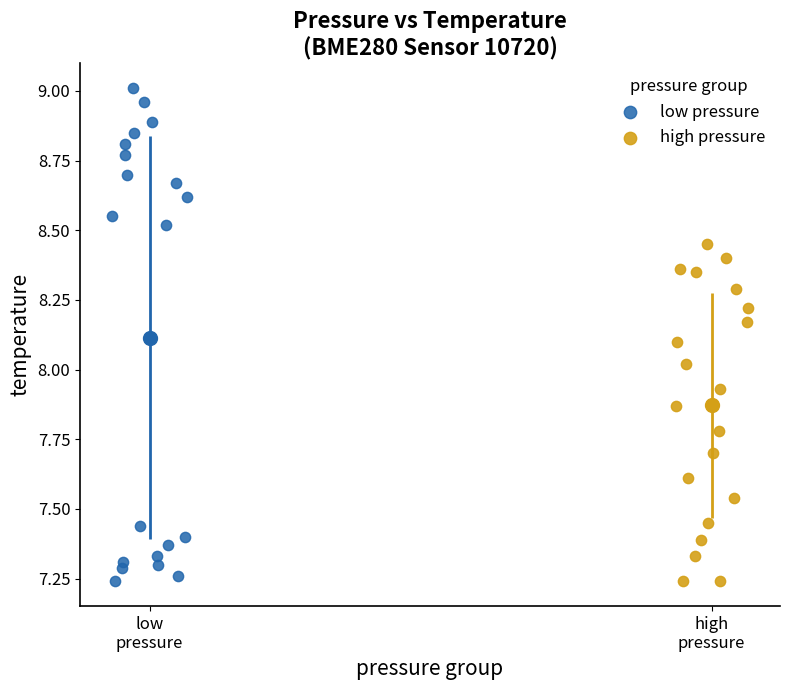

Which series contains the highest Y value?

low pressure